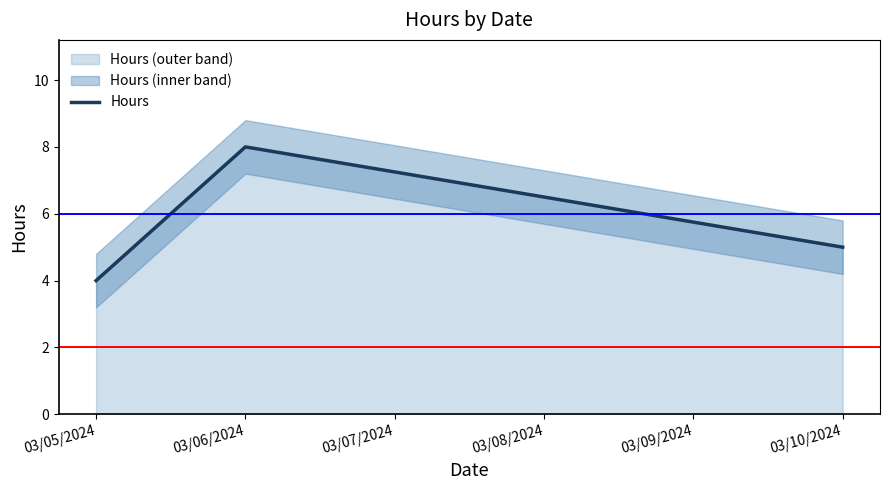

What is the greatest value displayed?

8